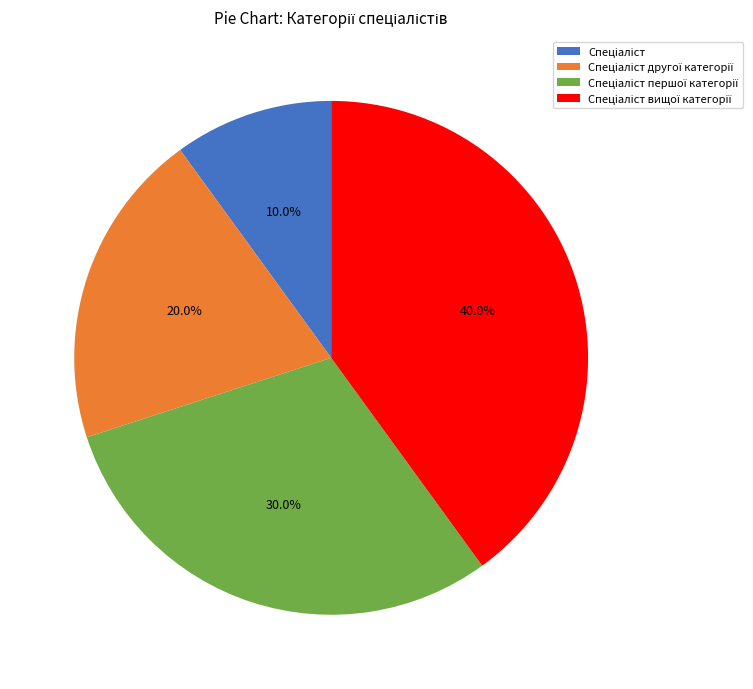

Is there a majority slice in this chart?

No